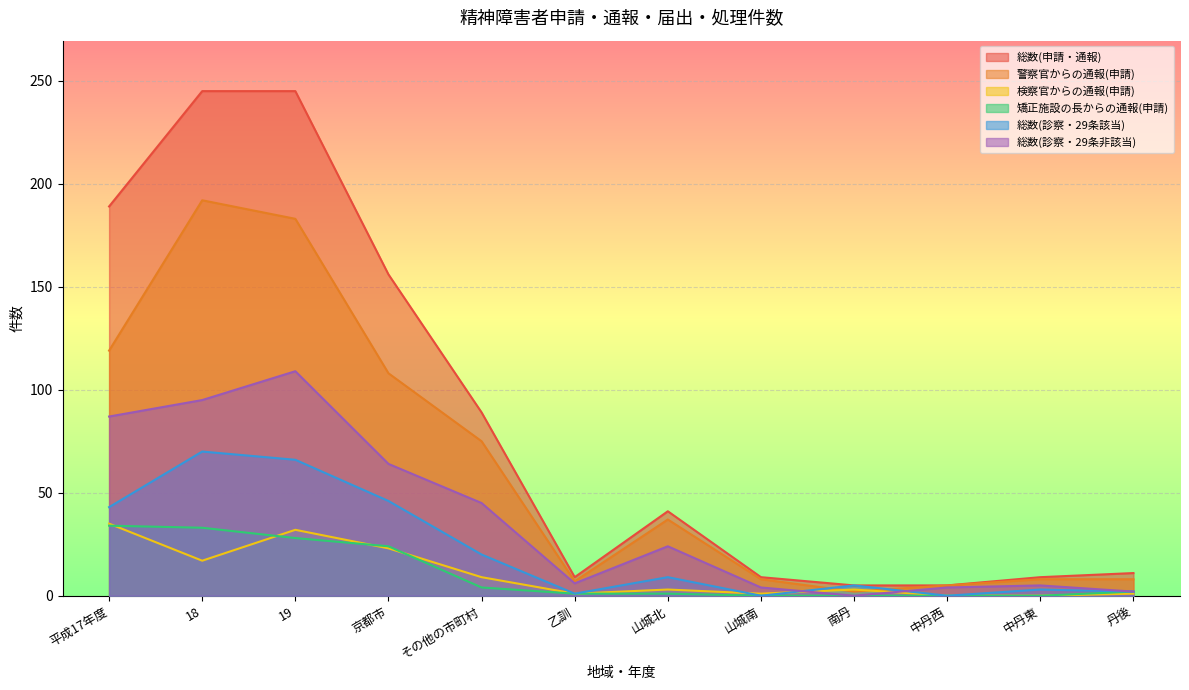

Between 平成17年度 and 中丹東, which series saw the biggest shift?

総数(申請・通報)